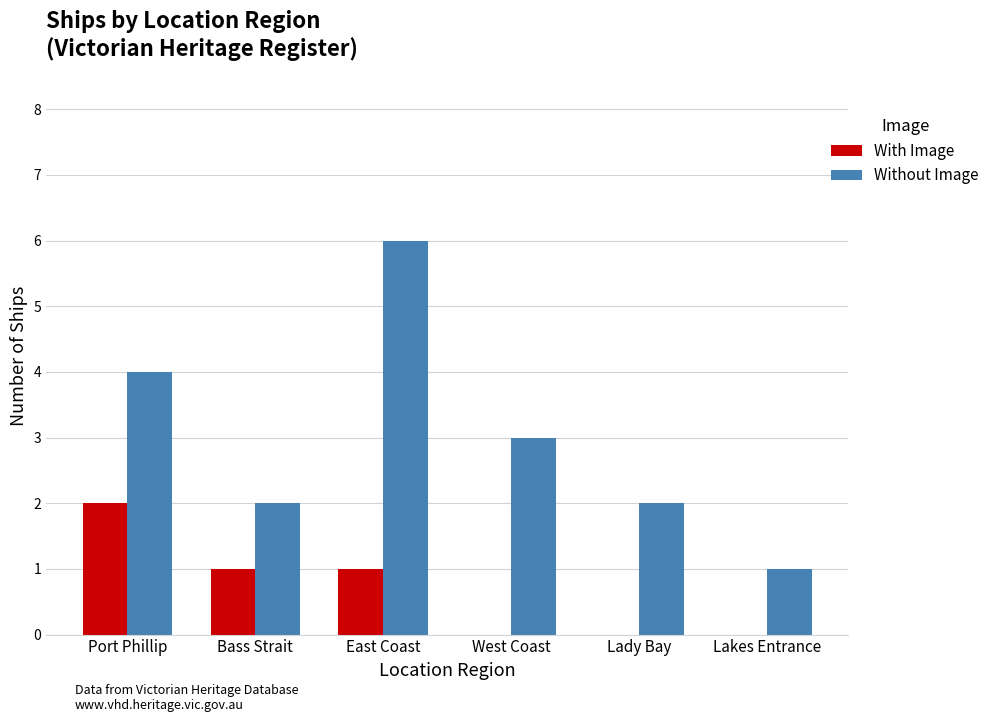

What is the sum of all Without Image values?

18